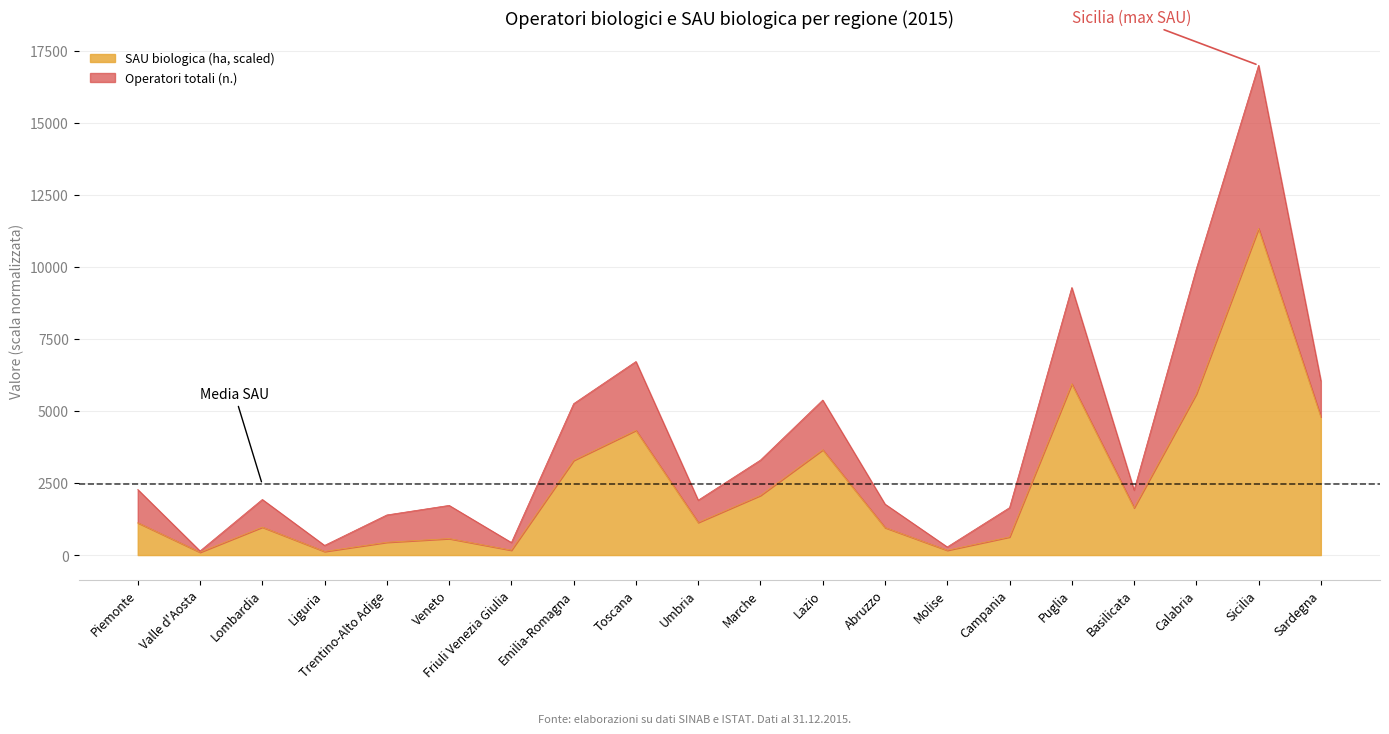

Which has a higher value, Valle d'Aosta or Puglia?

Puglia